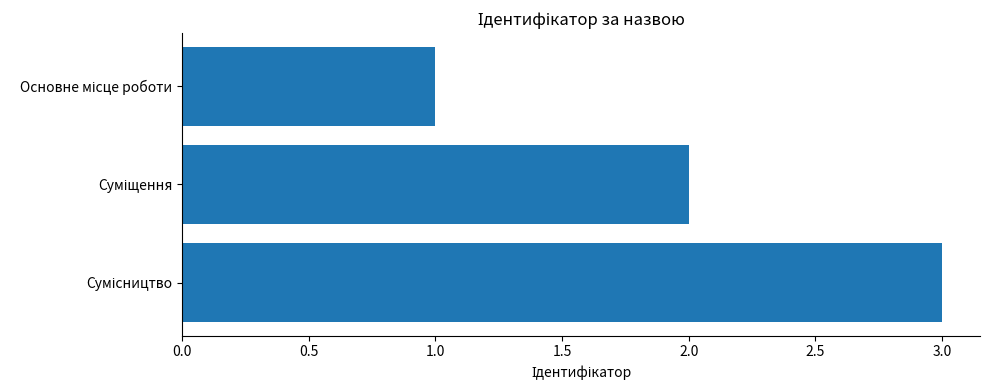

What is the greatest value displayed?

3